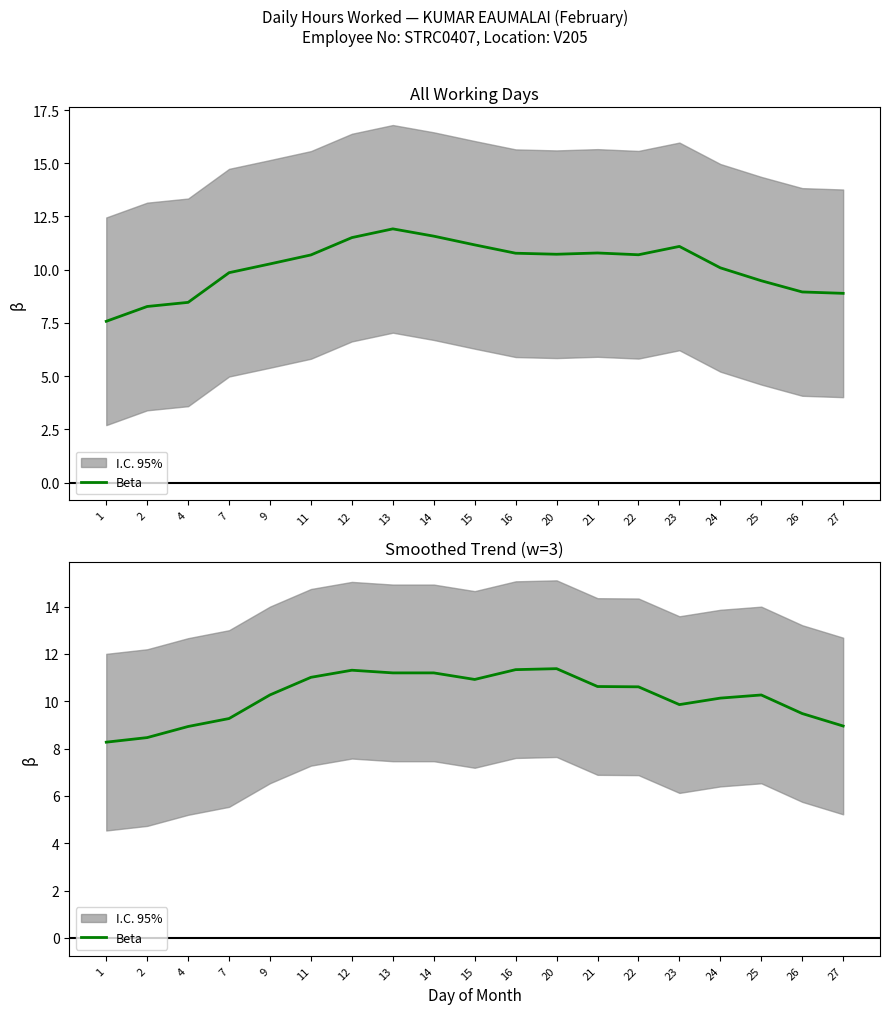

Is this an area chart (filled region under the line)?

No